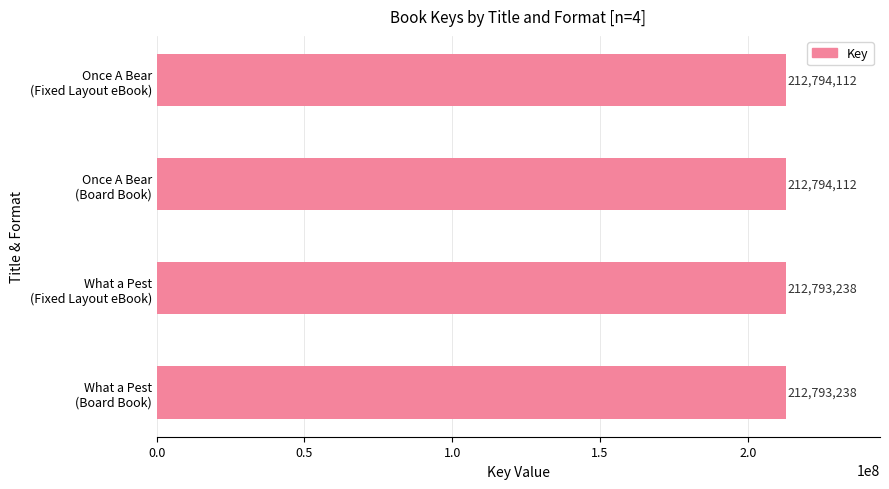

Count the number of data series in this chart.

1